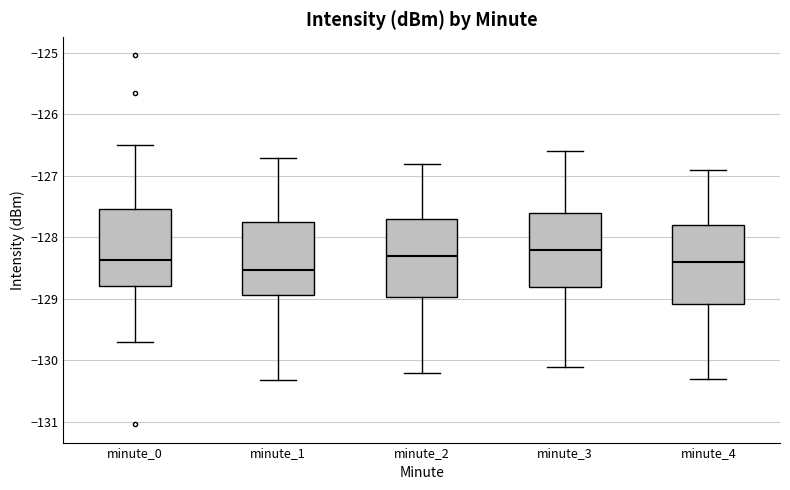

Where does the median line of the box for minute_0 sit on the y-axis? The values are not printed on the chart, so give them approximately, as read against the axis.

-128.4